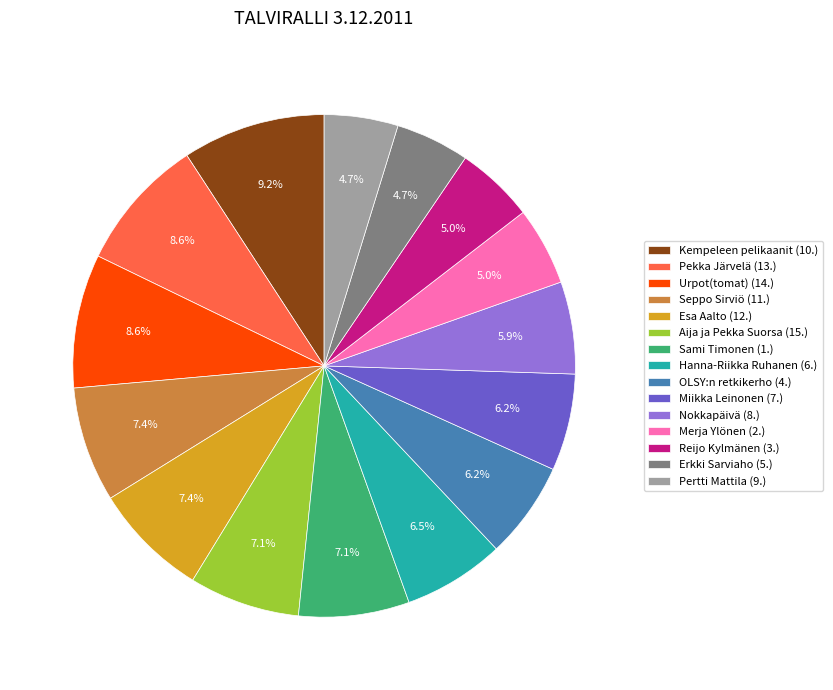

To the nearest percent, what portion does Urpot(tomat) (14.) represent?

9%